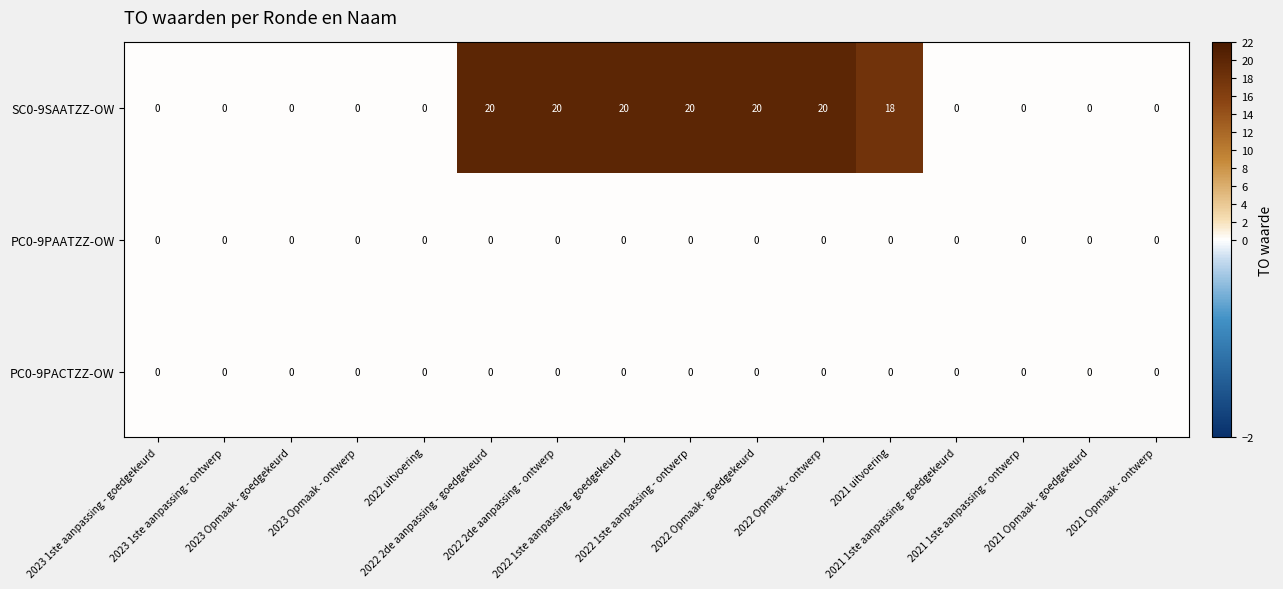

Which series has the largest range (max minus min)?

SC0-9SAATZZ-OW